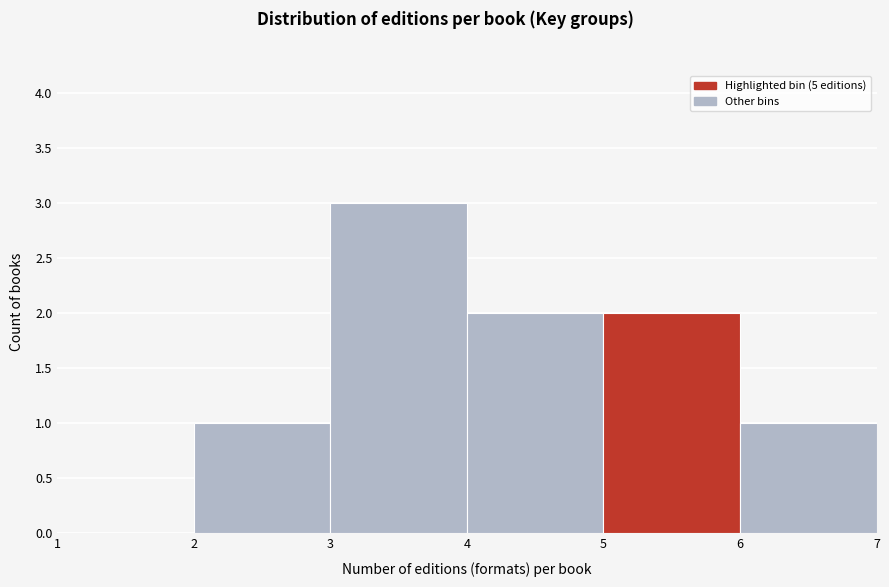

What is the height of the bar covering 2 to 3 on the x-axis? The values are not printed on the chart, so give them approximately, as read against the axis.

1